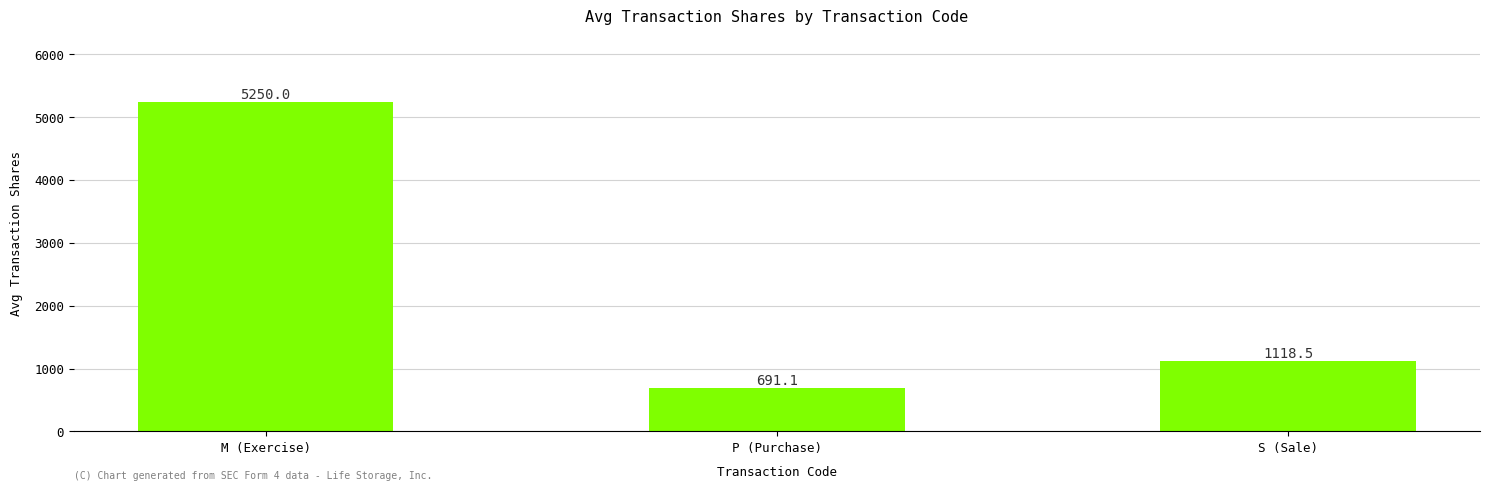

Which category has the highest value across all series?

M (Exercise)